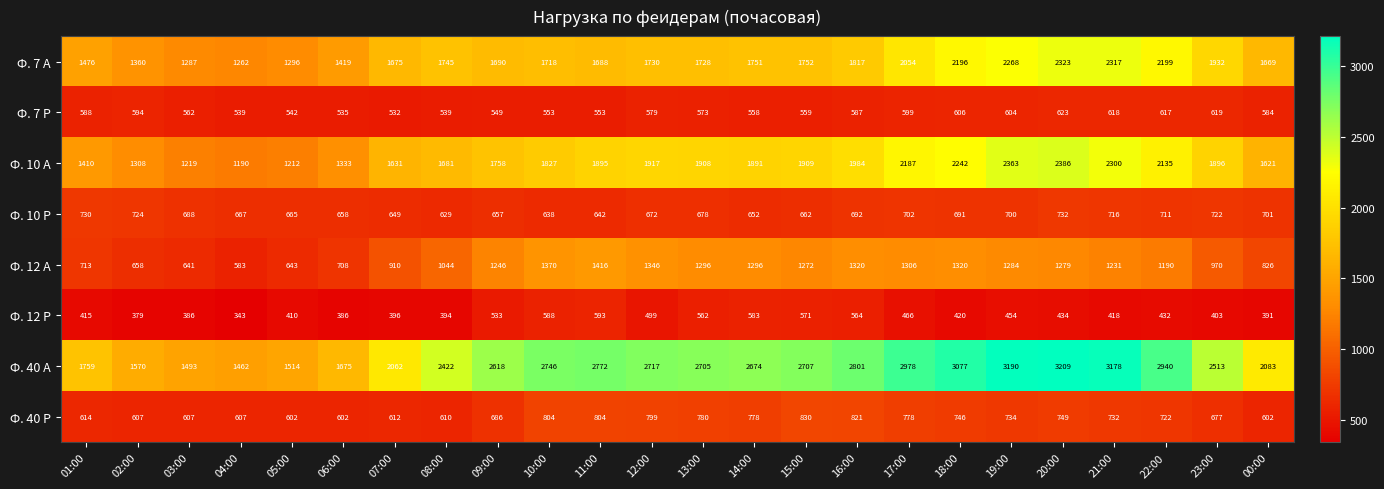

What is the sum of all Ф. 40 Р values?

16903